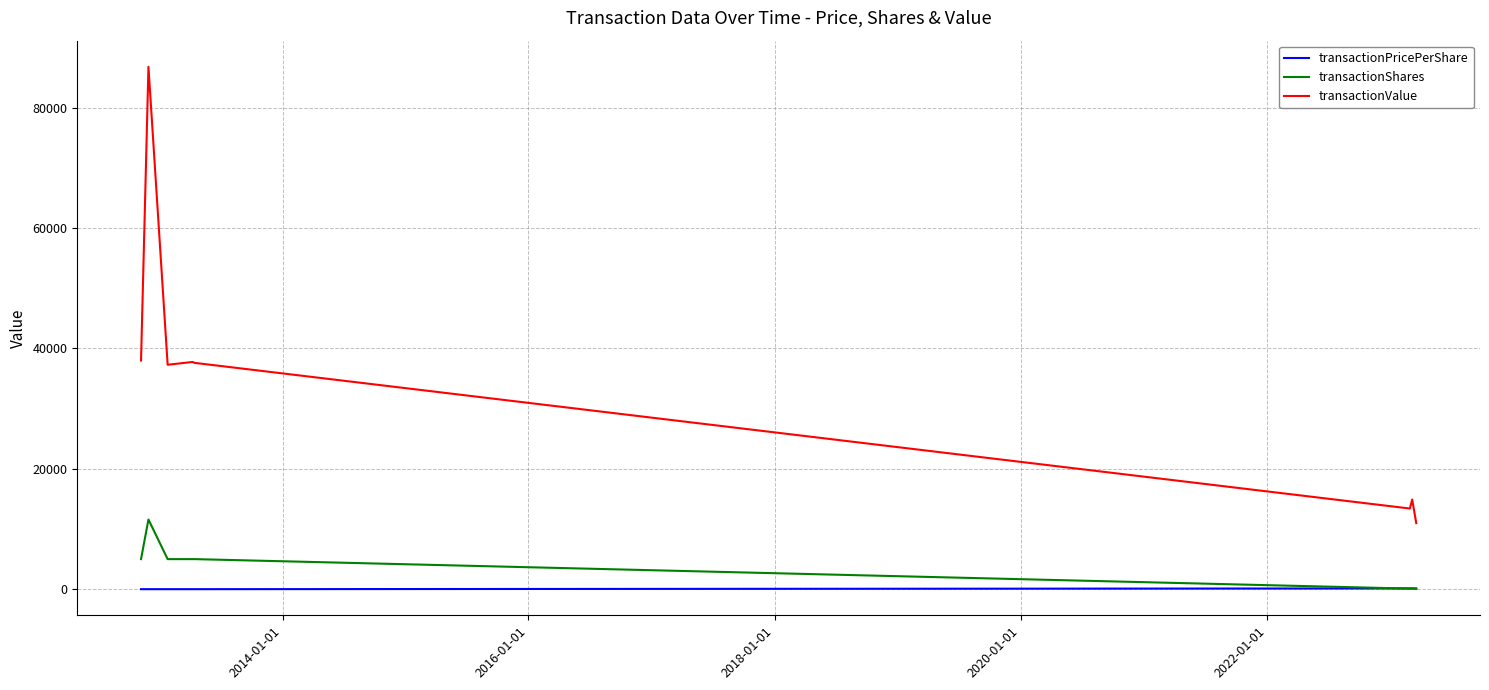

What is the maximum value for transactionShares?

11578.0